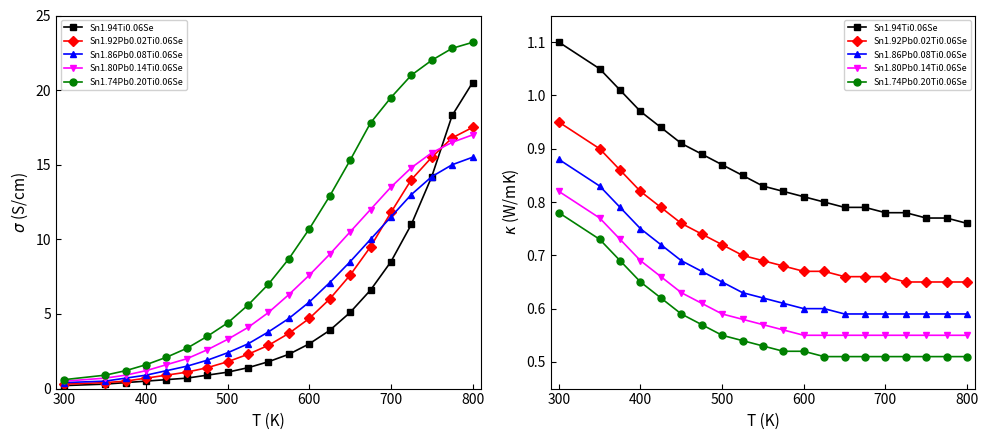

What is the sum of all Sn1.74Pb0.20Ti0.06Se values?

11.4